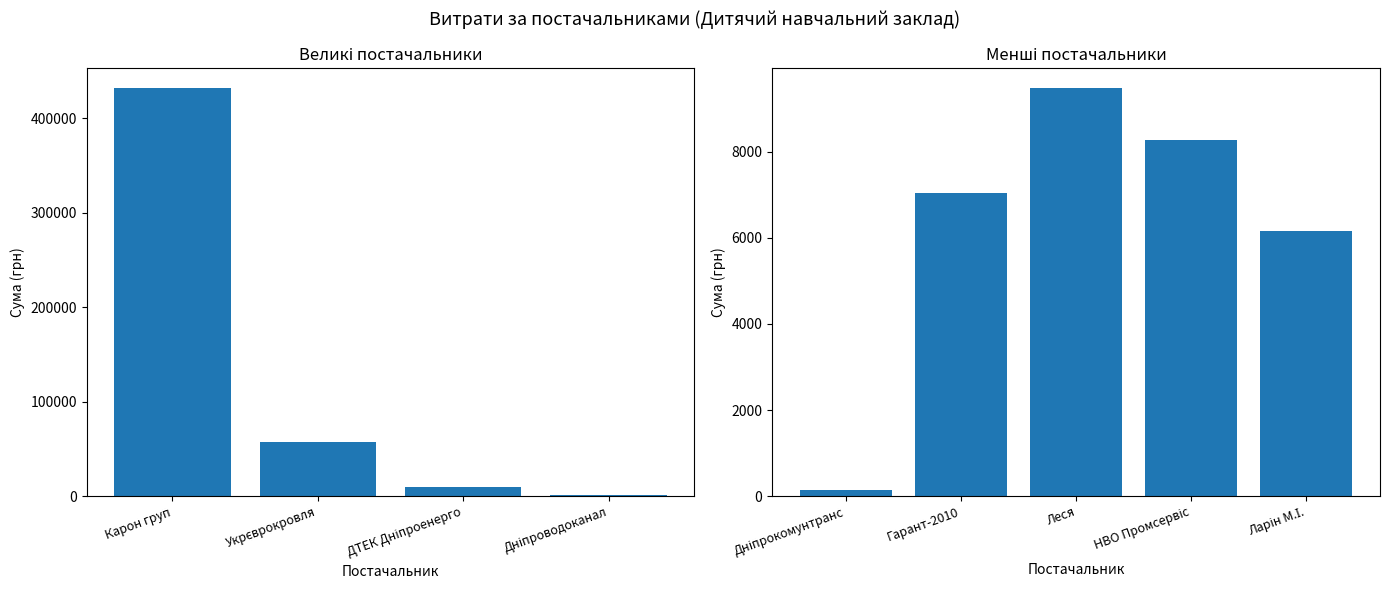

What is the value of the 3rd bar from the left?

9466.8